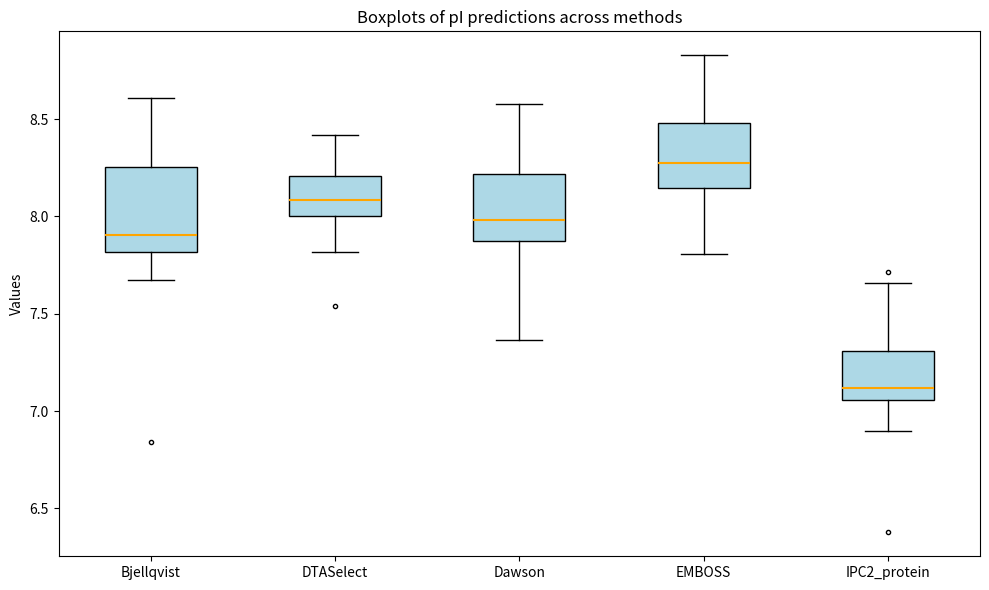

Which box has the lowest median line?

IPC2_protein